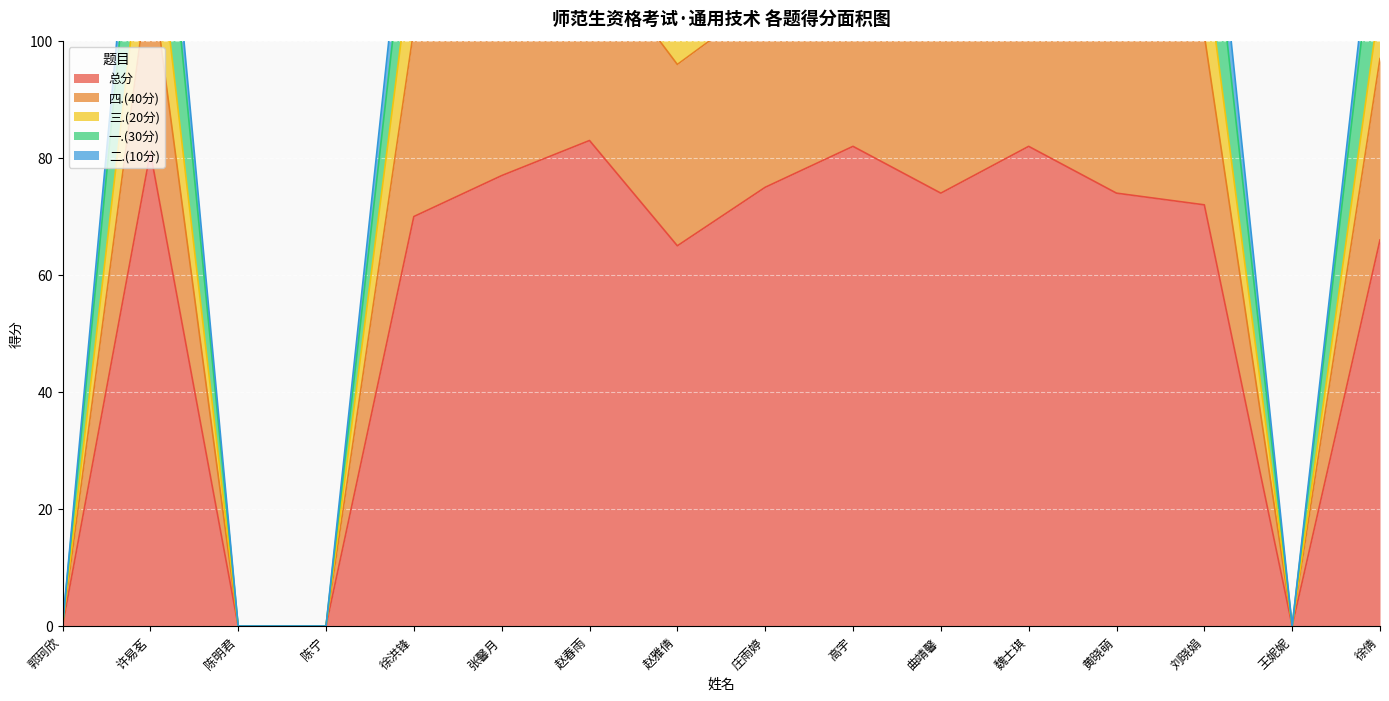

True or false: 总分 has a value of 65 at 赵雅倩.

True